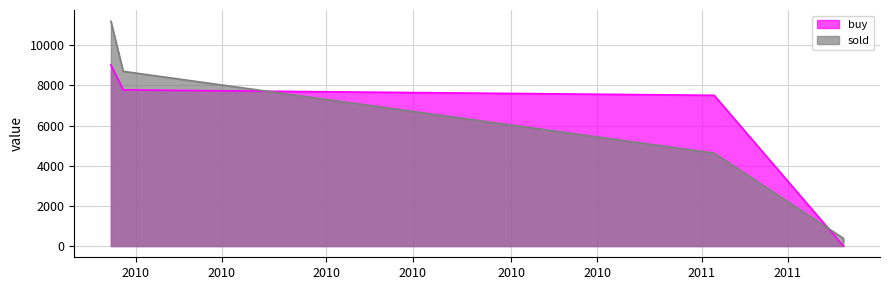

At which category does sold reach its first local peak?

9/27/2010